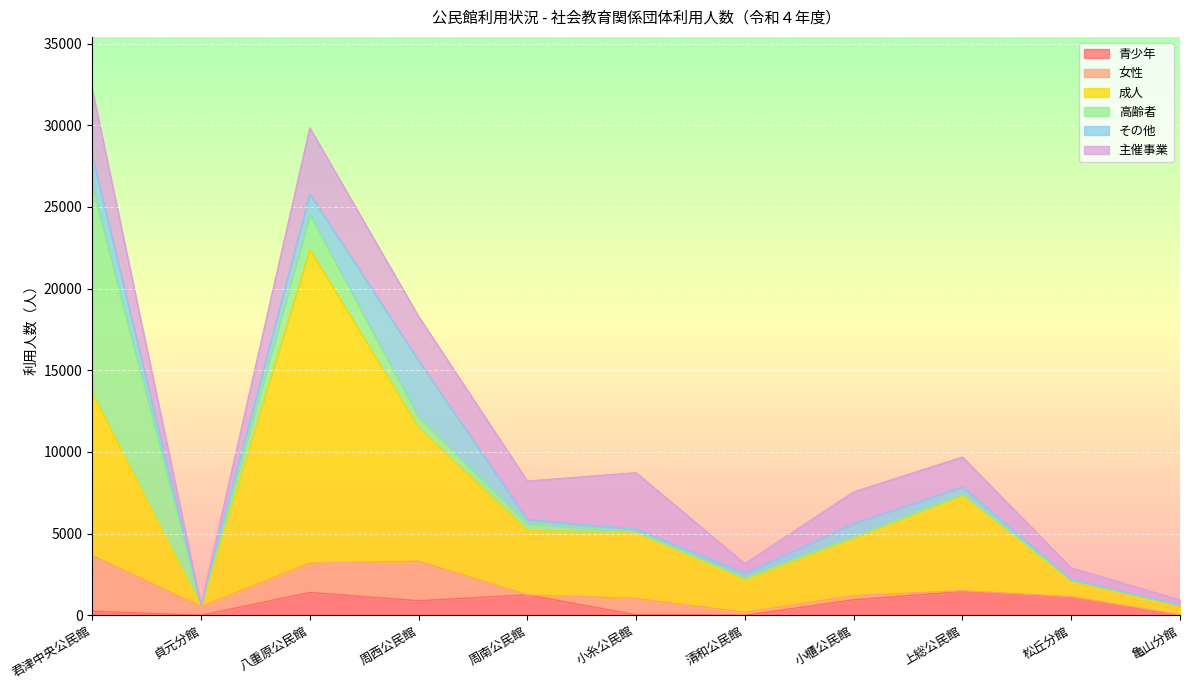

How many data points does each series have?

11